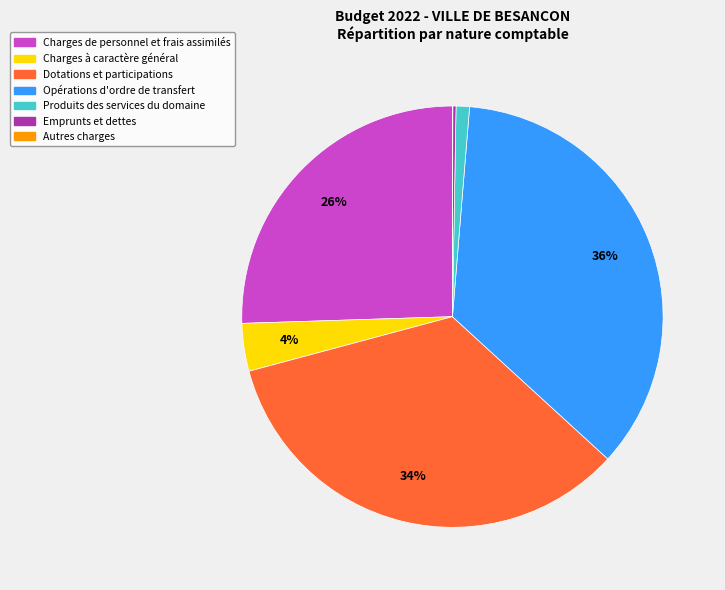

Does any single category account for the majority?

No